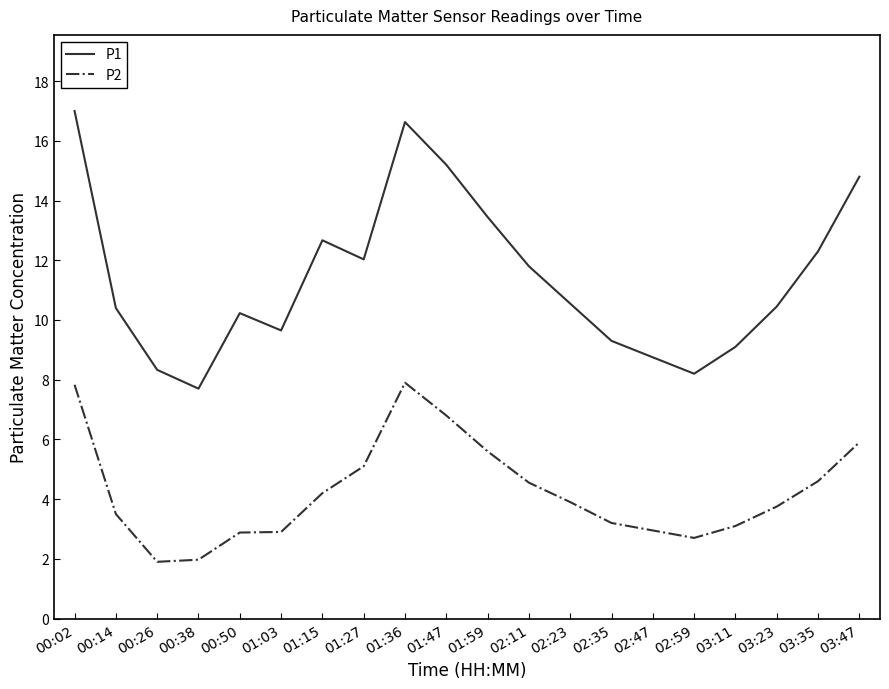

At how many categories does at least one series exceed 9?

16